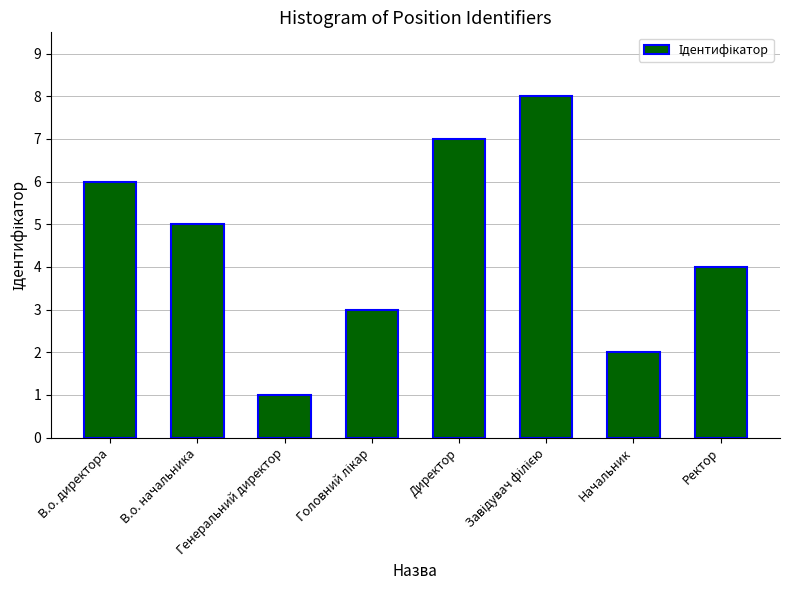

Where is the data nearest to the value 4?

Ректор